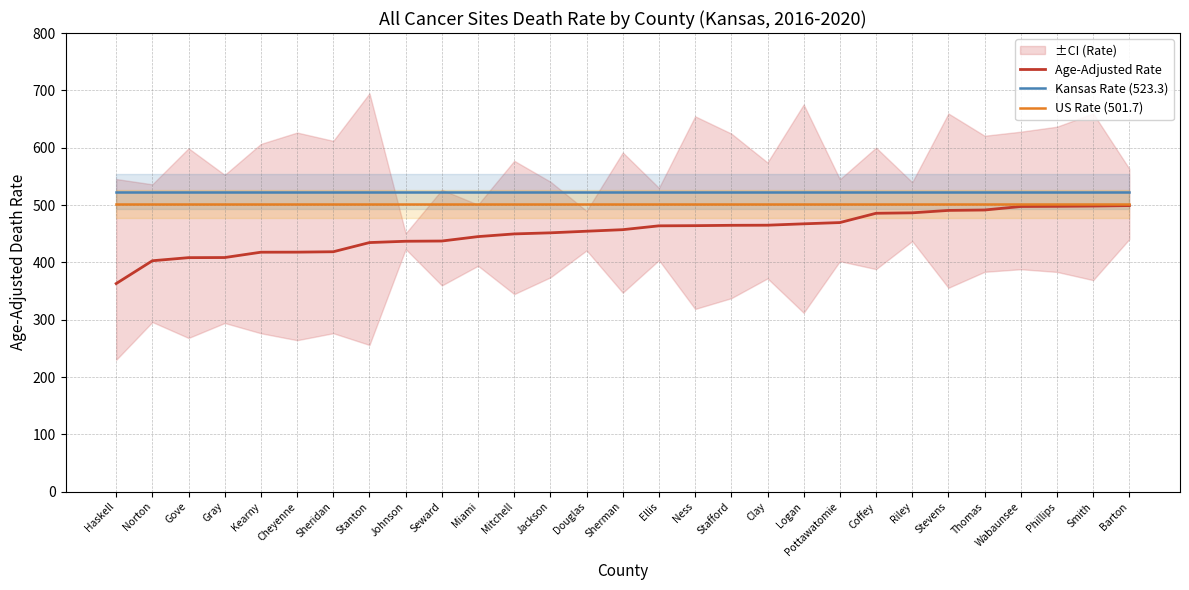

Is this an area chart (filled region under the line)?

No